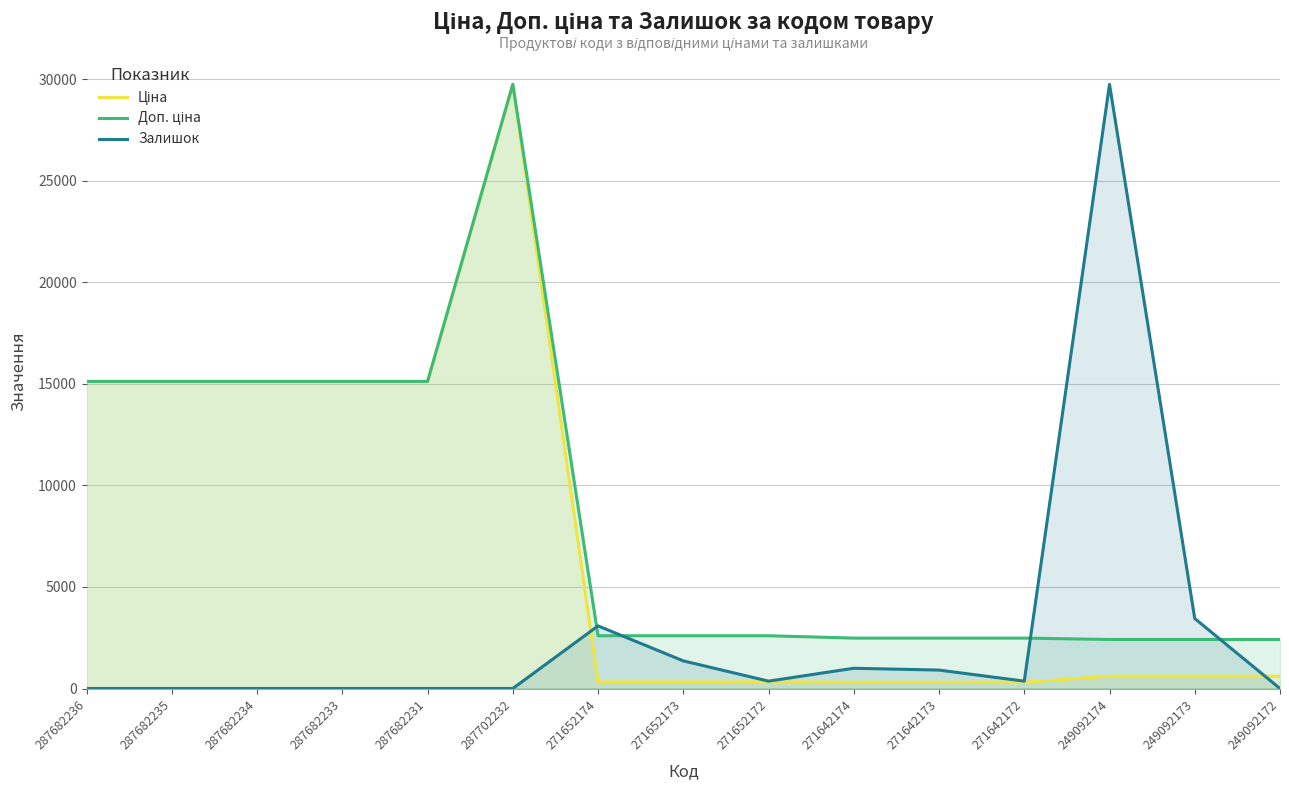

How many data points does each series have?

15